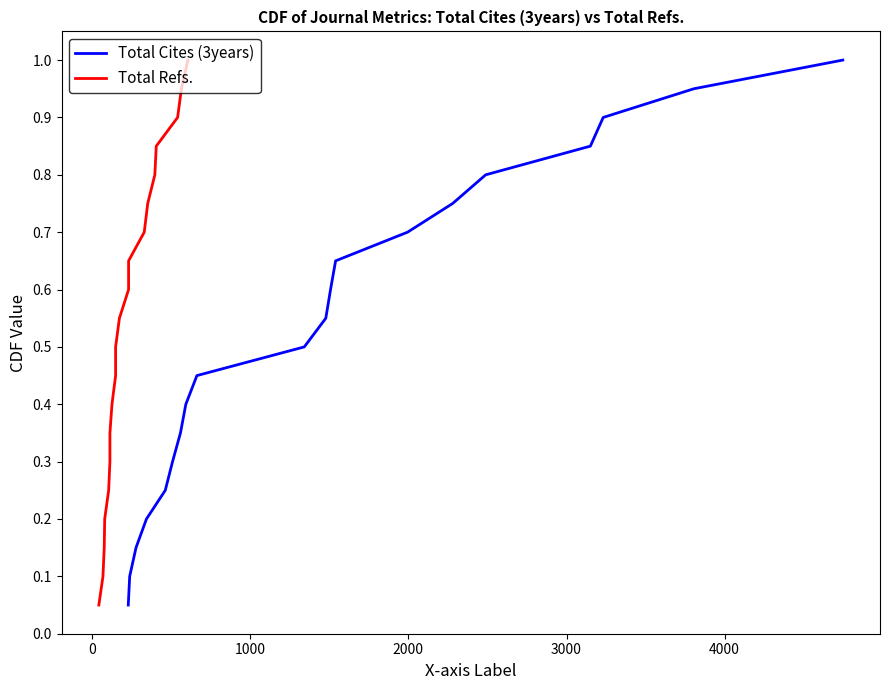

True or false: Total Refs. has more than 0 points higher than both neighbors.

False